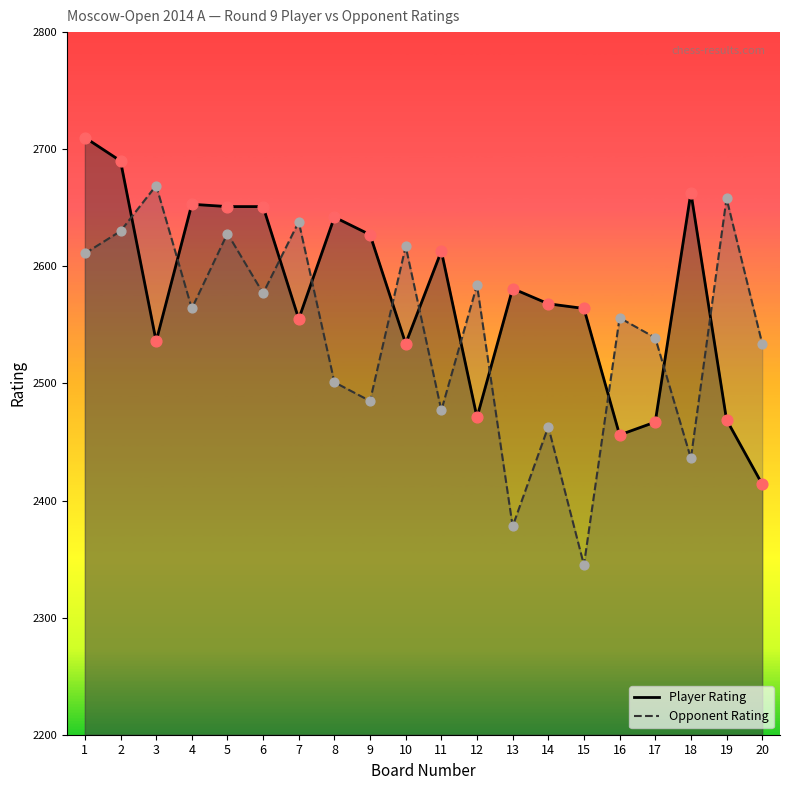

Which series contains the lowest Y value?

Opponent Rating